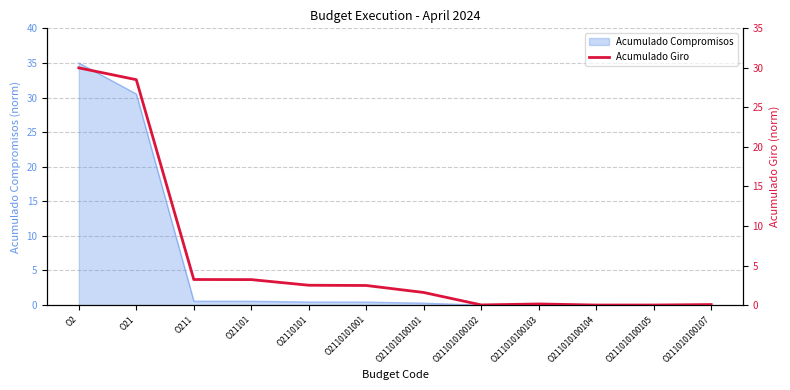

Where is the first local minimum?

O211010100102